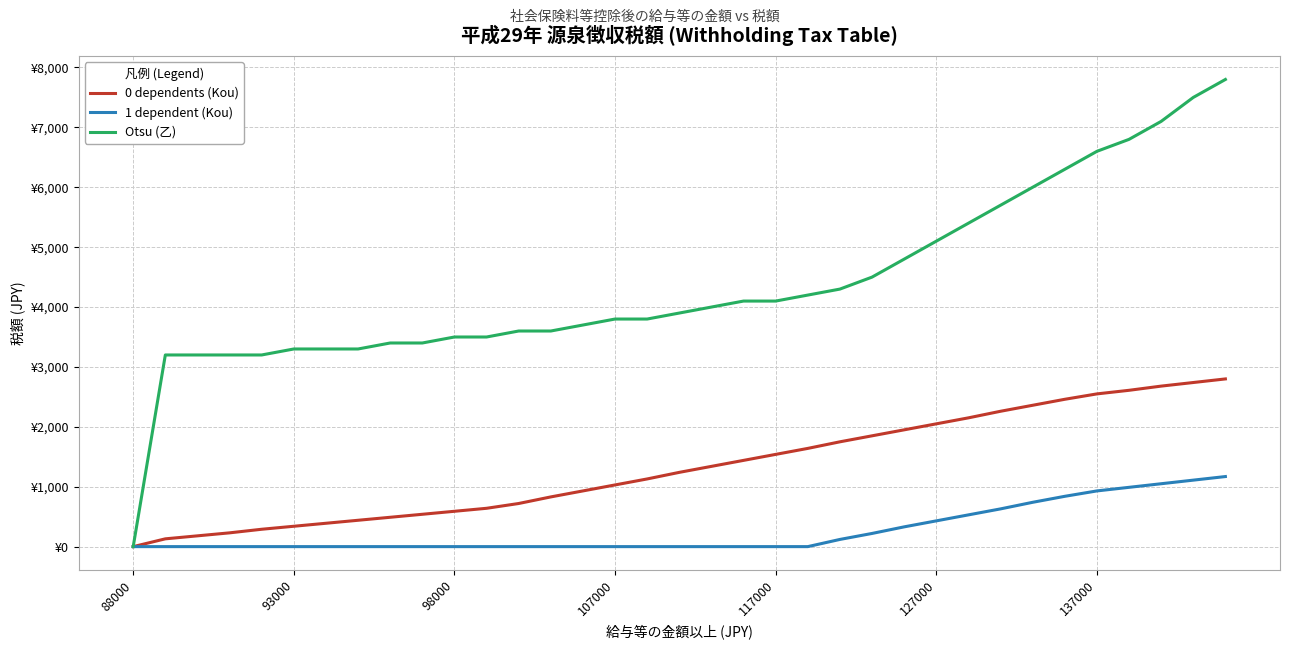

What are all the series names shown in the legend?

0 dependents (Kou), 1 dependent (Kou), Otsu (乙)